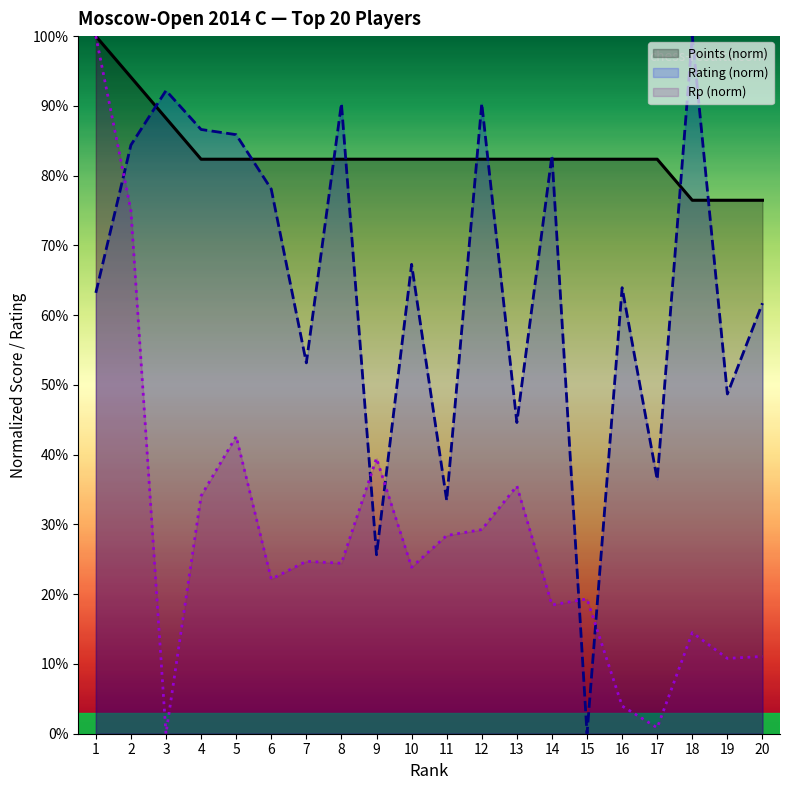

Which category has the highest value in the Points (norm) series?

1